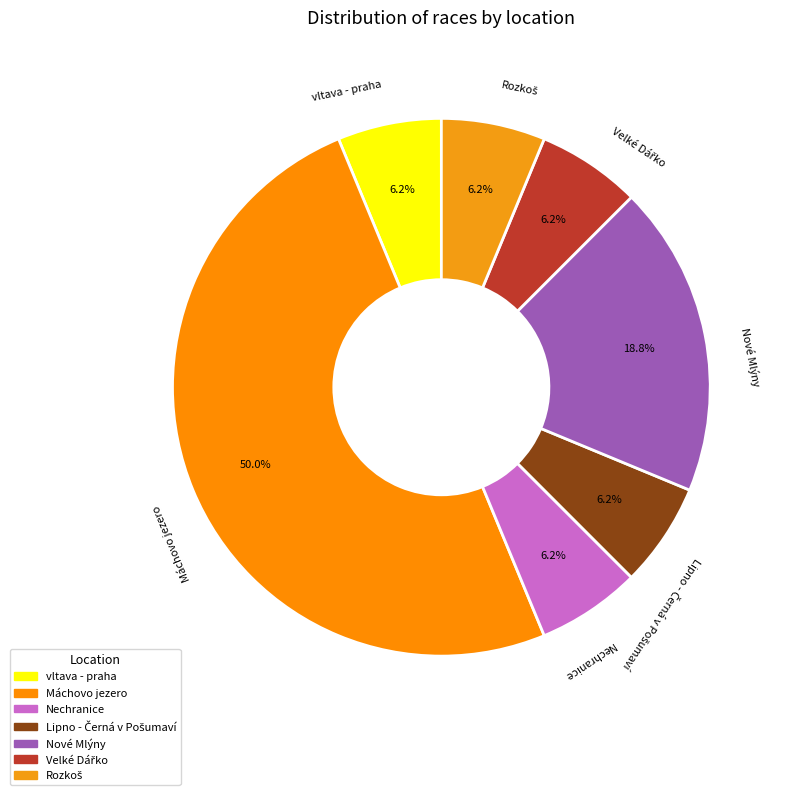

Count the number of slices in the pie.

7